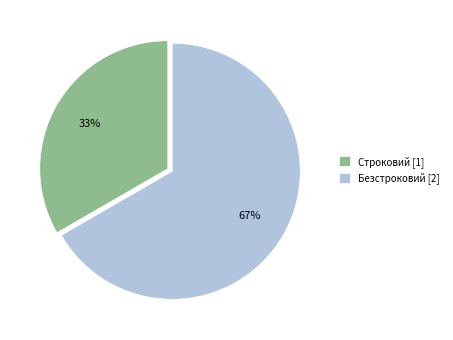

Between Безстроковий and Строковий, which is larger?

Безстроковий